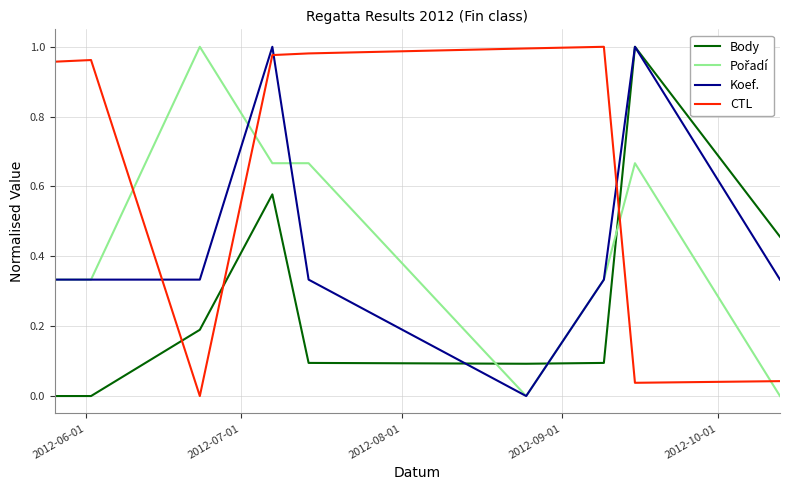

Which series has the largest total across all categories?

CTL